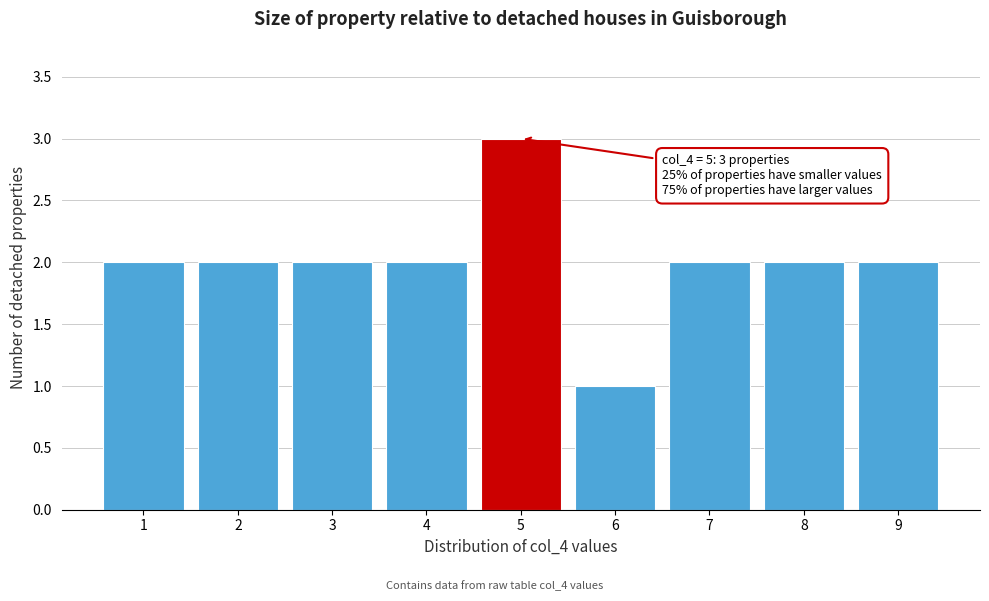

Which range on the x-axis has the tallest bar?

4.5 to 5.5